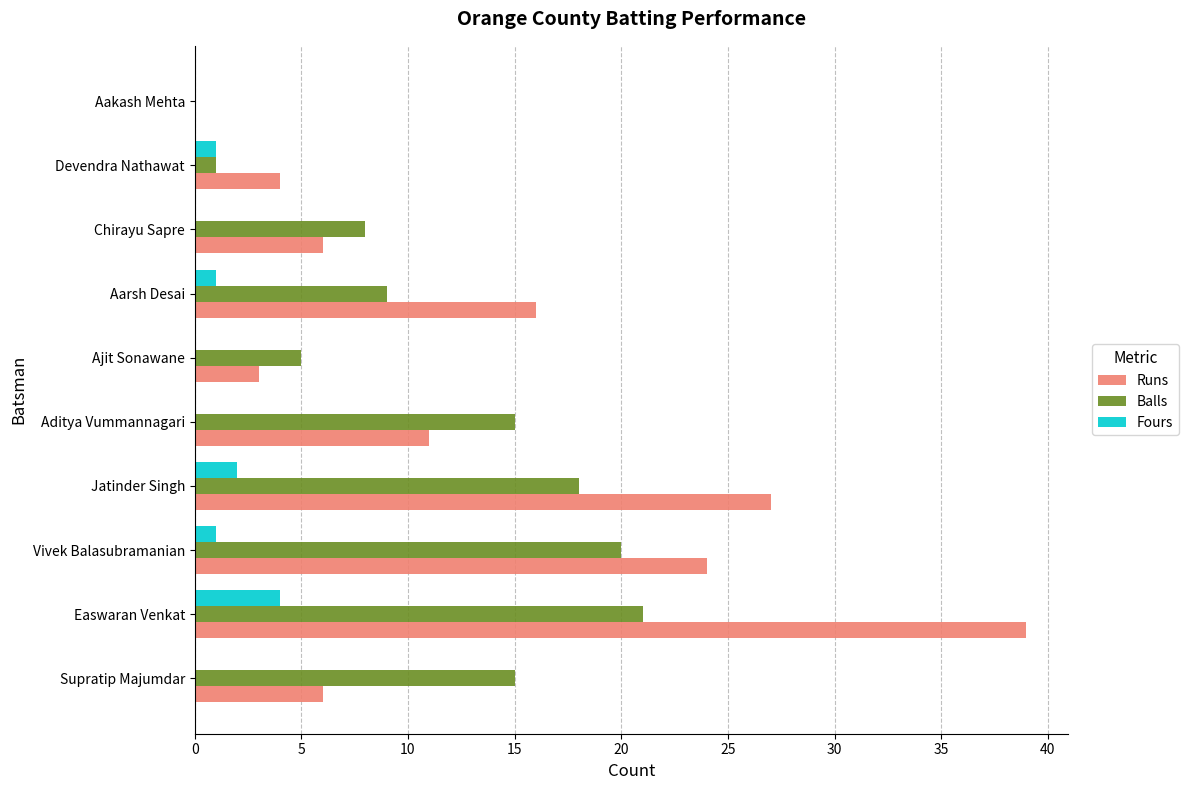

Which series changed the most between Supratip Majumdar and Easwaran Venkat?

Runs